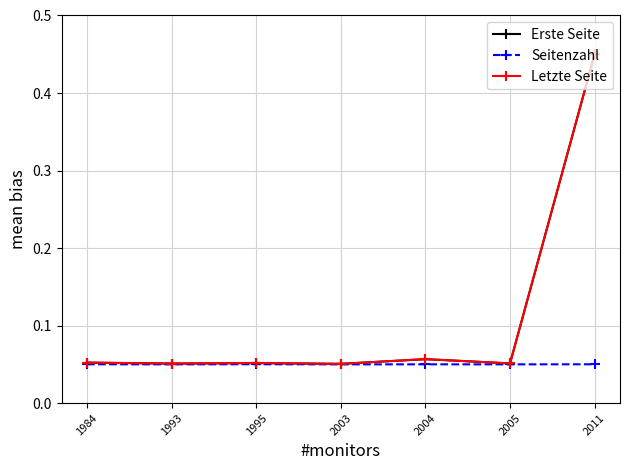

Is this an area chart (filled region under the line)?

No